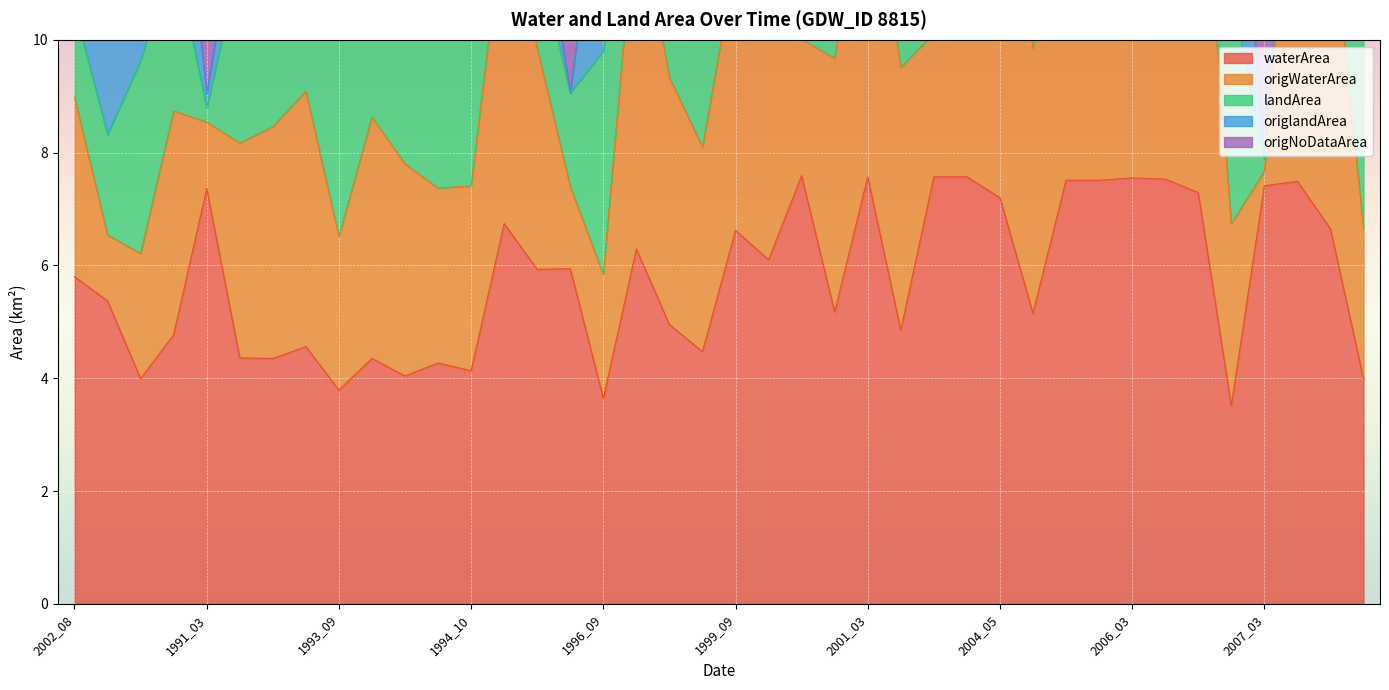

At which category does the chart reach its peak across all series?

2007_04